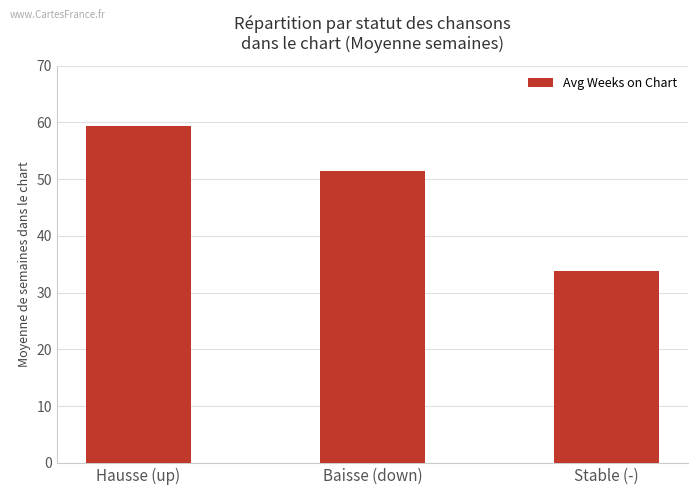

Which category has the highest value across all series?

Hausse (up)